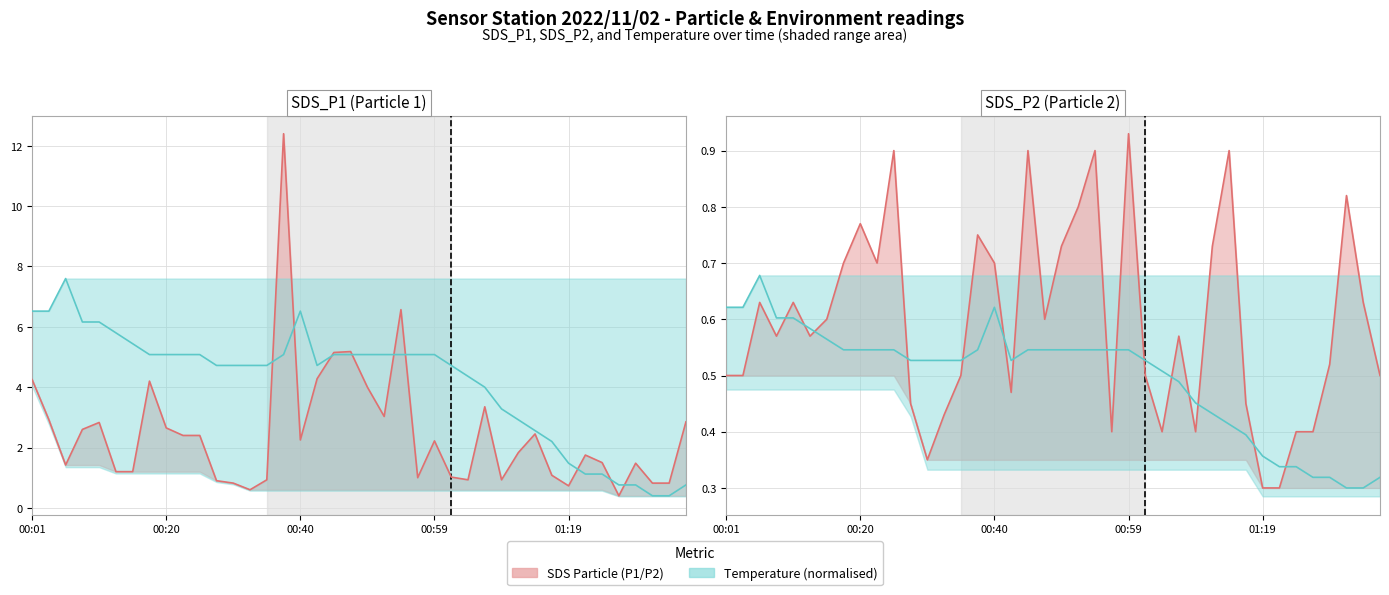

True or false: SDS_P1 has a value of 3.4 at 27.

True